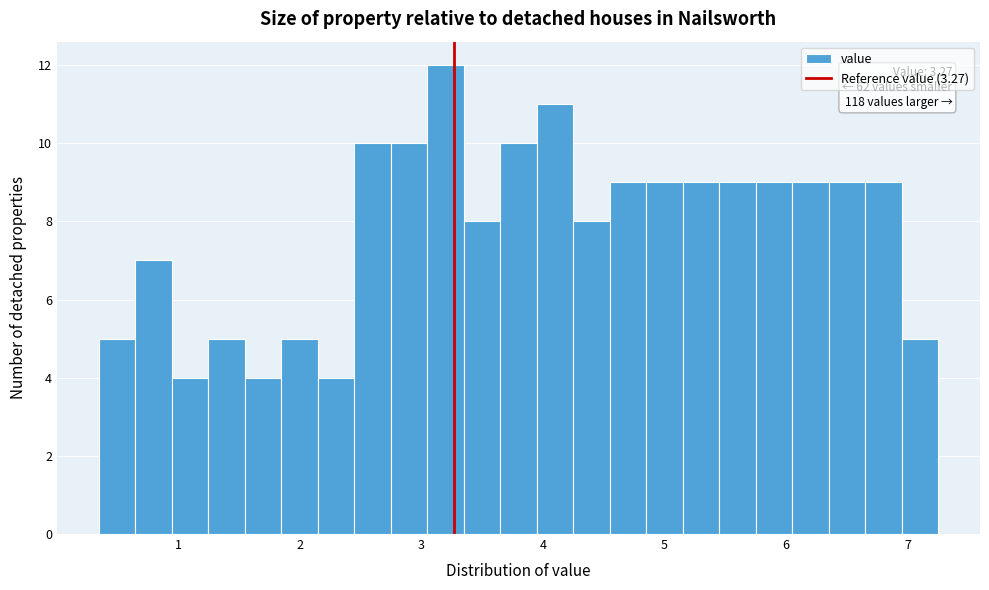

Read against the x-axis, roughly where is the centre of the tallest bar?

3.2